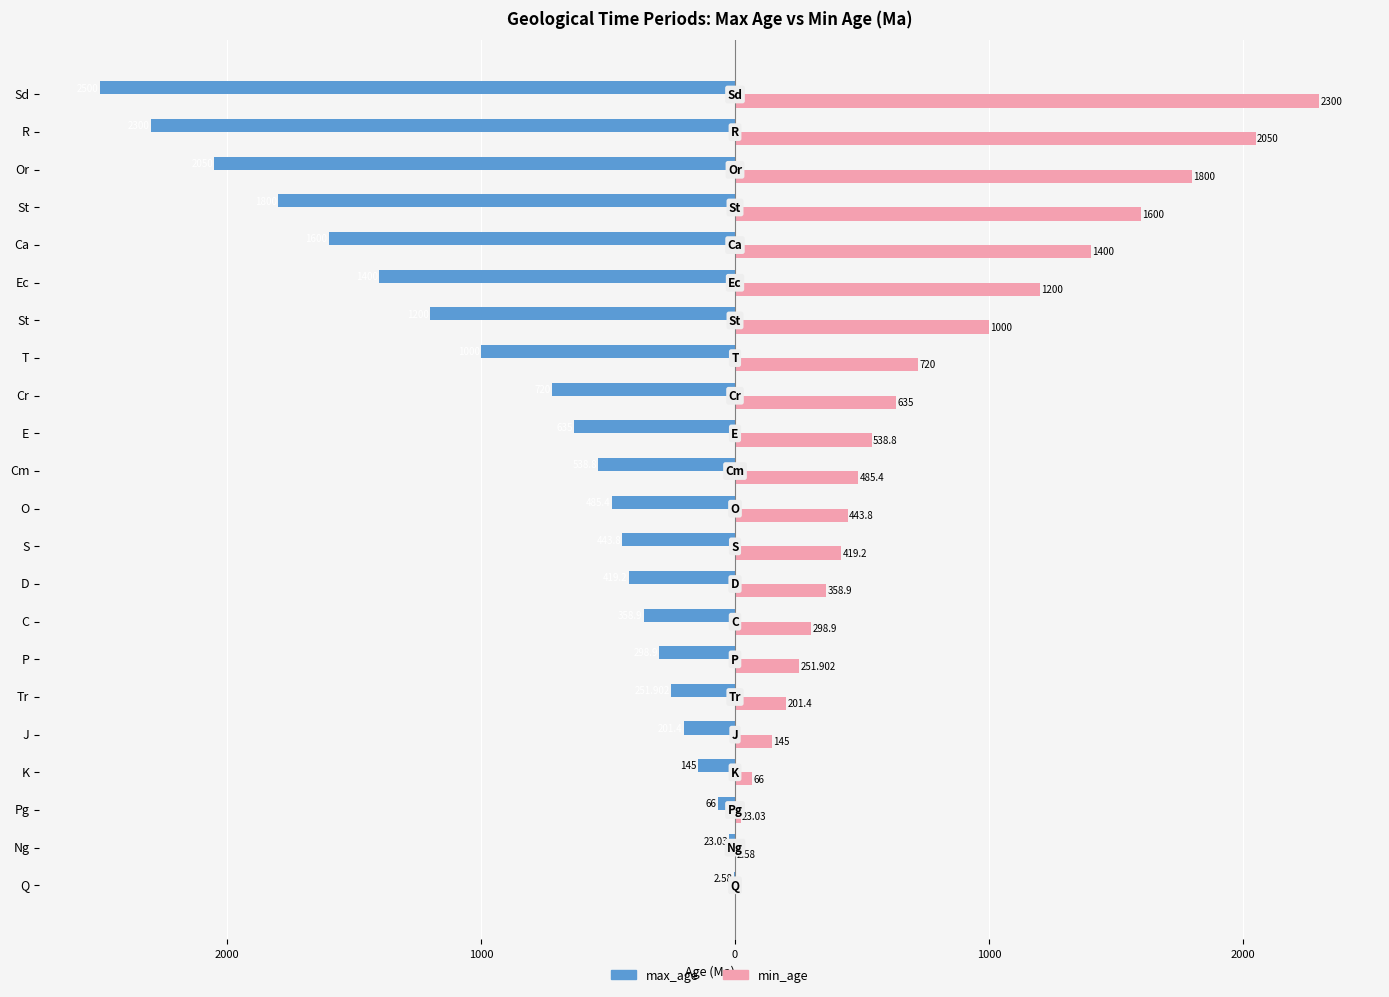

What are all the series names shown in the legend?

max_age, min_age